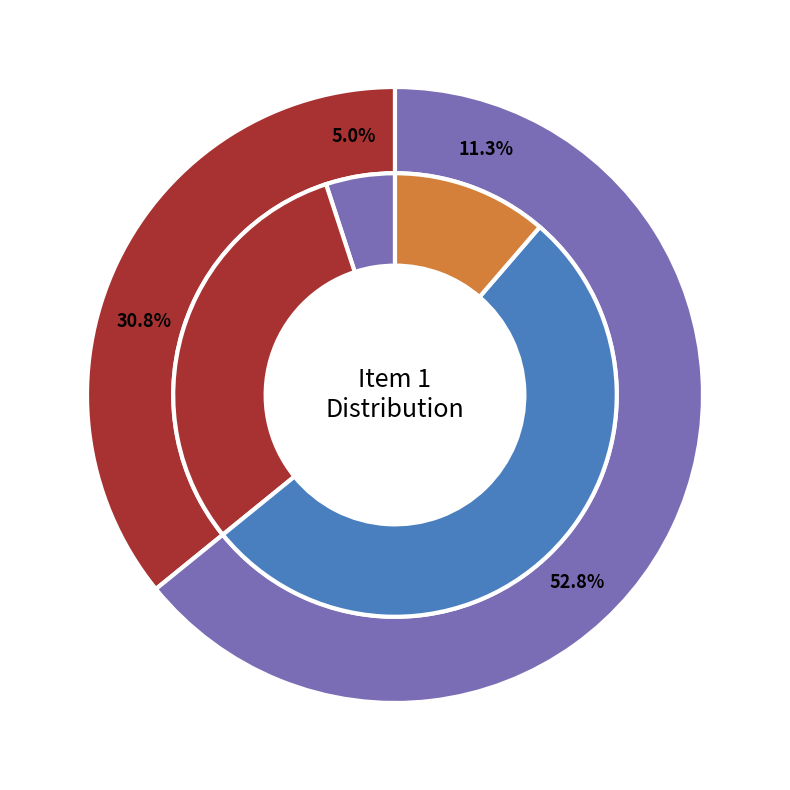

The 0 slice represents 1% of the pie. True or false?

False